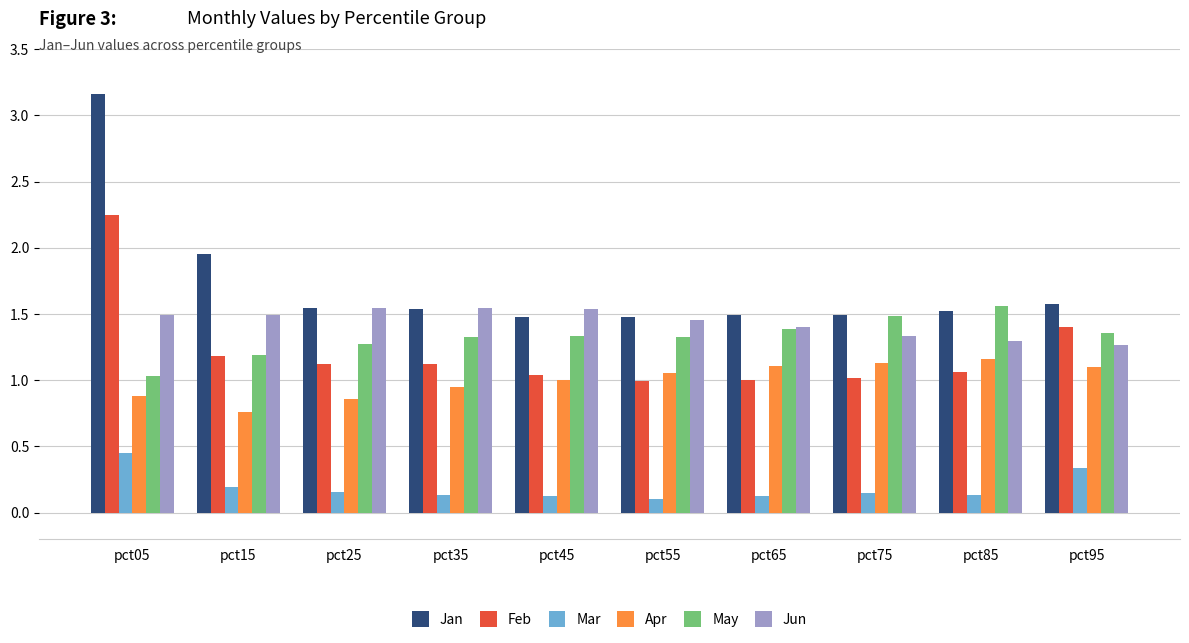

The value of Jun at pct35 is 0.4. True or false?

False